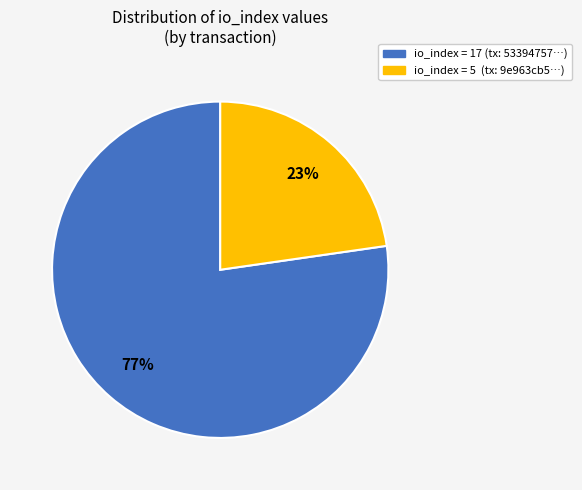

Does any single category account for the majority?

Yes